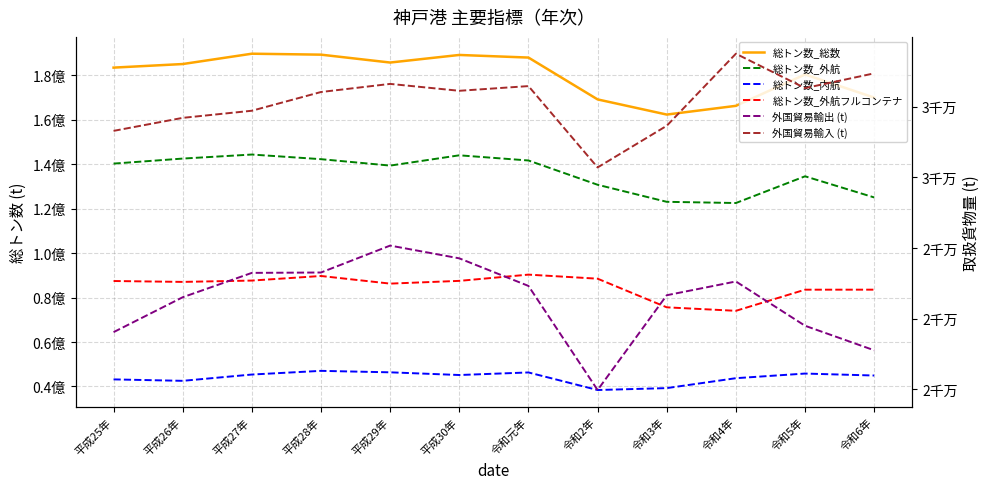

What is the difference between the highest and lowest values at 令和6年?

148898461